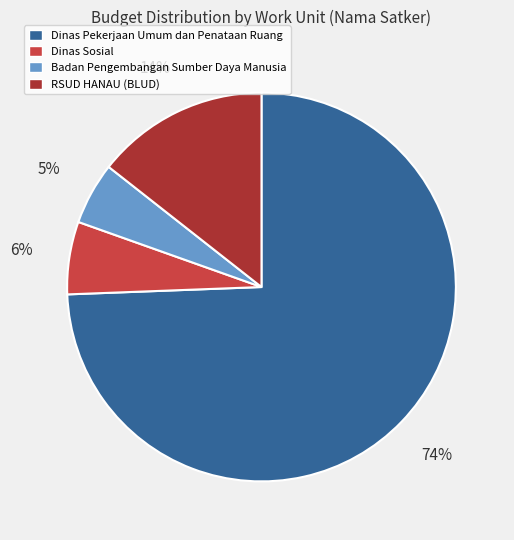

Which slice is the largest?

Dinas Pekerjaan Umum dan Penataan Ruang